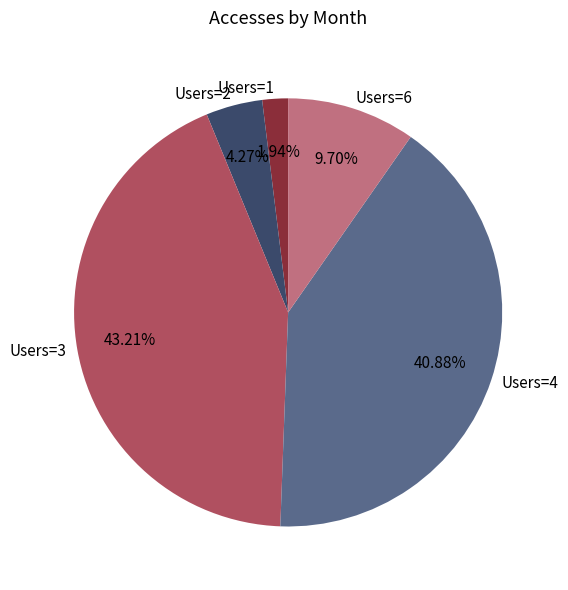

Do Users=3 and Users=4 together represent more than half of the pie?

Yes